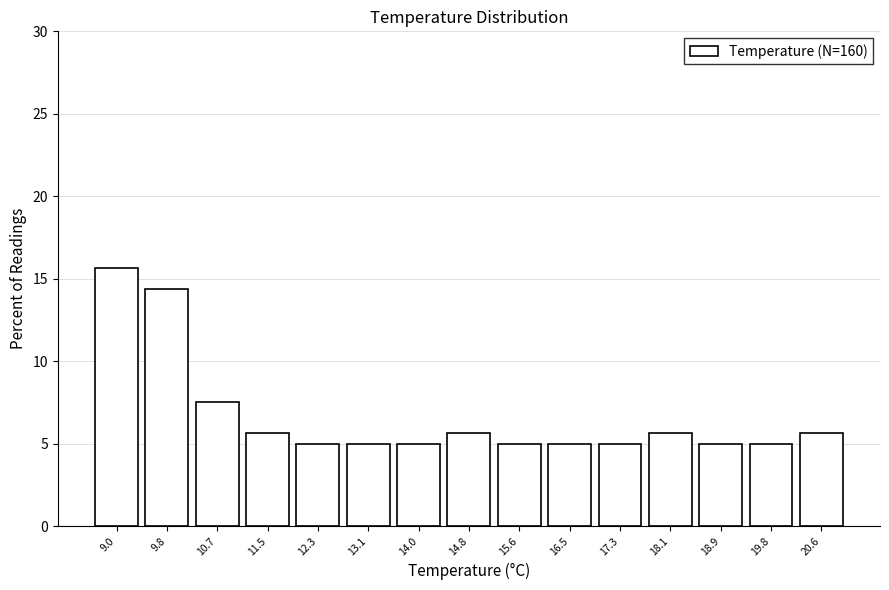

Reading left to right, list every bar in this chart as the range it spans on the x-axis followed by its height. Neither the bar edges nor the heights are printed on the chart, so give them approximately, as read against the axes.

8.6 to 9.4: 15.5
9.4 to 10.3: 14.5
10.3 to 11.1: 7.5
11.1 to 11.9: 5.5
11.9 to 12.7: 5.0
12.7 to 13.6: 5.0
13.6 to 14.4: 5.0
14.4 to 15.2: 5.5
15.2 to 16.0: 5.0
16.0 to 16.9: 5.0
16.9 to 17.7: 5.0
17.7 to 18.5: 5.5
18.5 to 19.3: 5.0
19.3 to 20.2: 5.0
20.2 to 21.0: 5.5